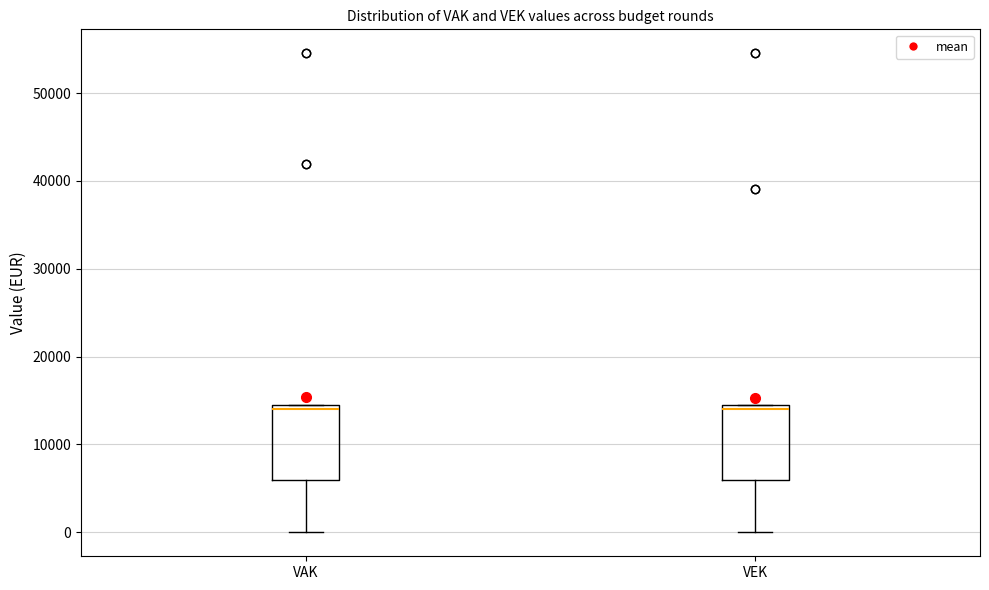

Reading left to right, transcribe this box plot: for each box, give where its median line is, the range the box spans, and where its two whiskers end, as read against the y-axis. The values are not printed on the chart, so give them approximately, as read against the axis.

VAK: median 14000 (just below the box's upper edge), box 6000 to 14000, whiskers 0 to 14000
VEK: median 14000 (just below the box's upper edge), box 6000 to 14000, whiskers 0 to 14000